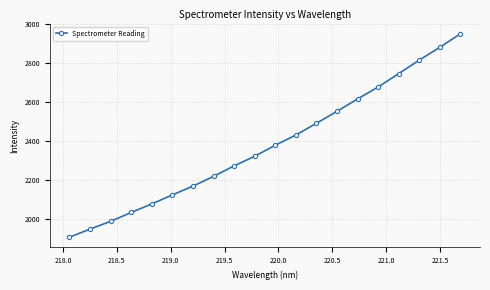

What is the average value?

2380.6